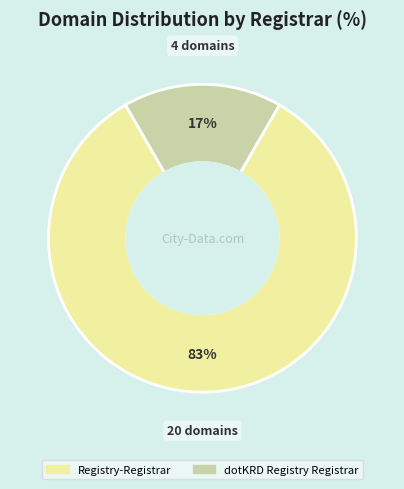

True or false: Registry-Registrar accounts for 89% of the total.

False